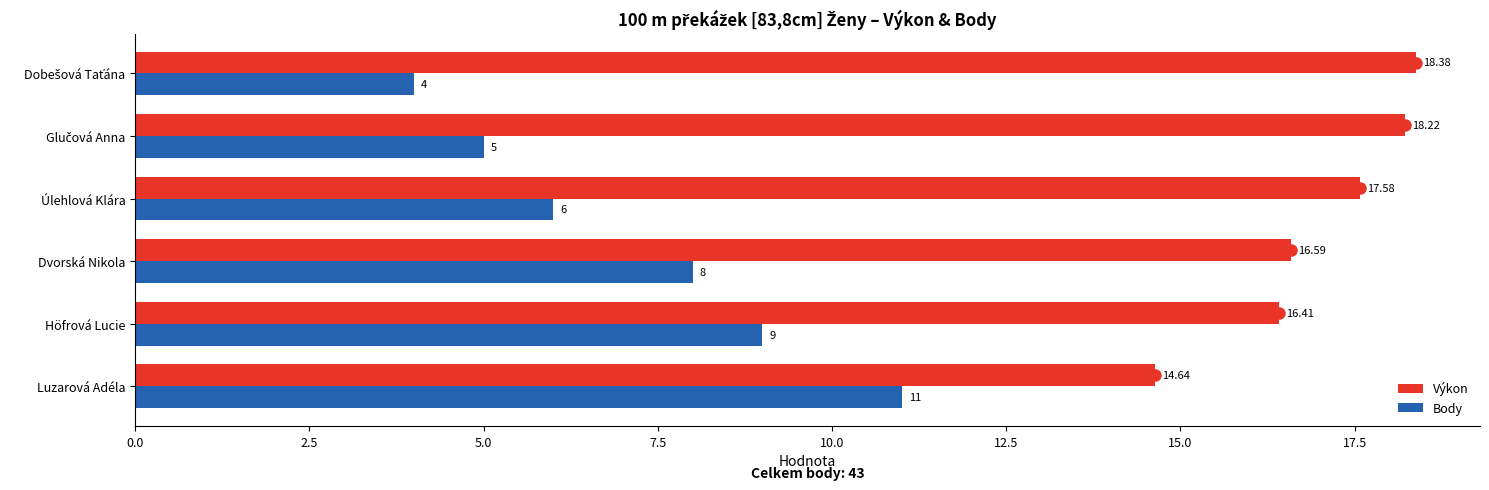

What is the difference between the Body values at Úlehlová Klára and Dvorská Nikola?

2.0